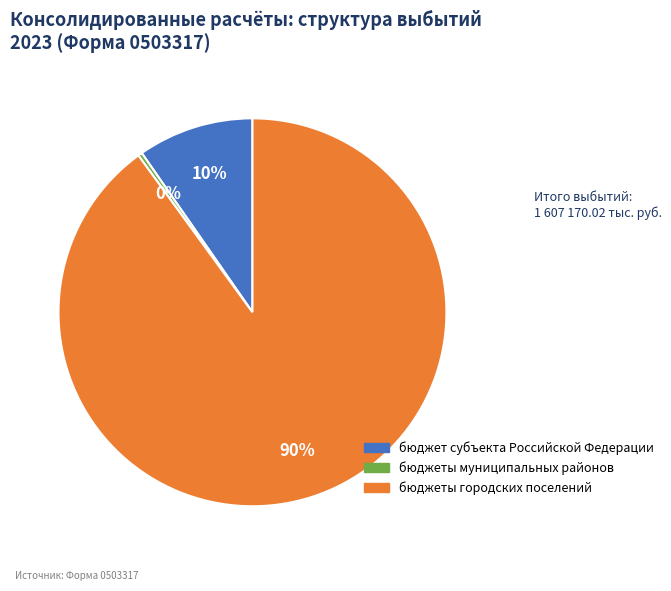

The бюджеты муниципальных районов slice represents 0% of the pie. True or false?

True